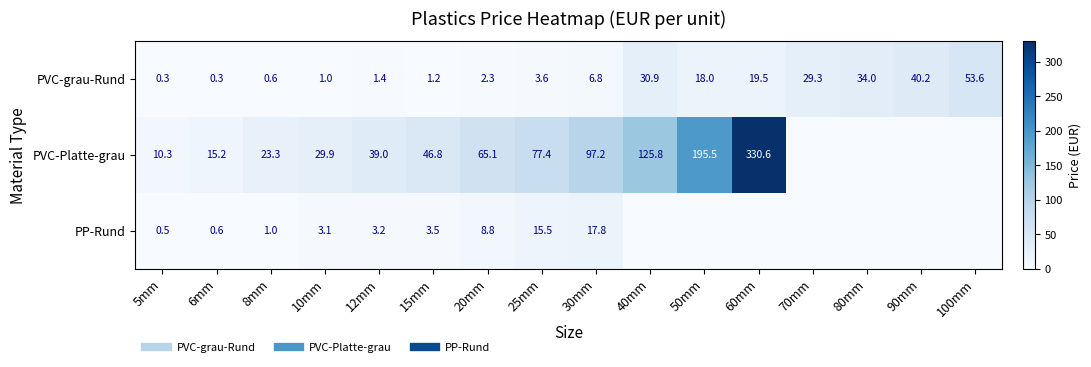

At how many categories does at least one series exceed 255?

1